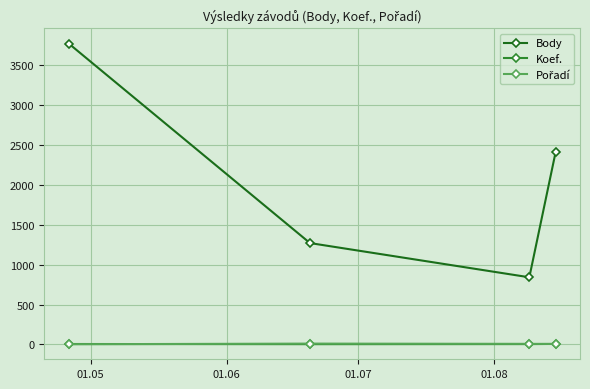

True or false: Body and Koef. cross at least once.

False